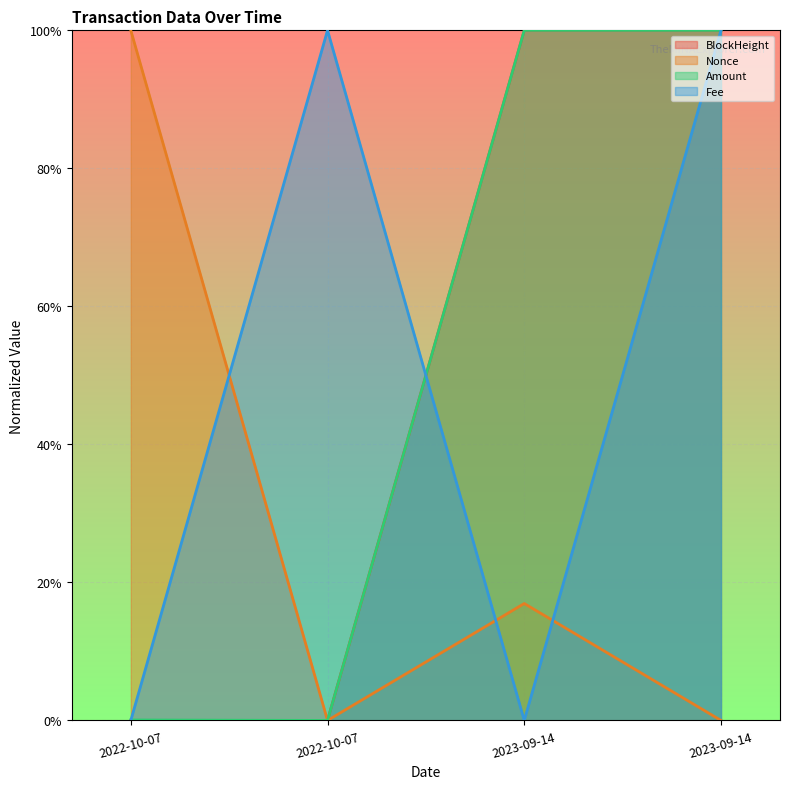

At which category is the sum across all series the highest?

2023-09-14